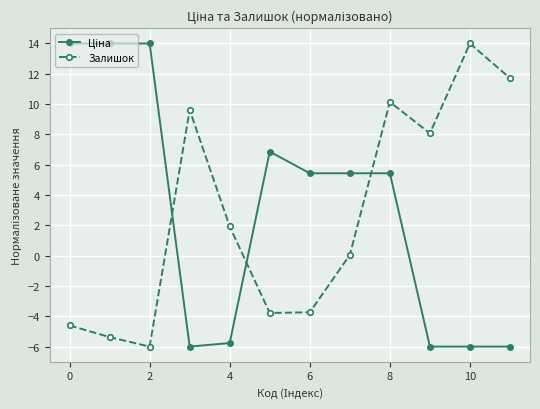

What is the value of the Залишок point at the 3rd from the left?

-6.0